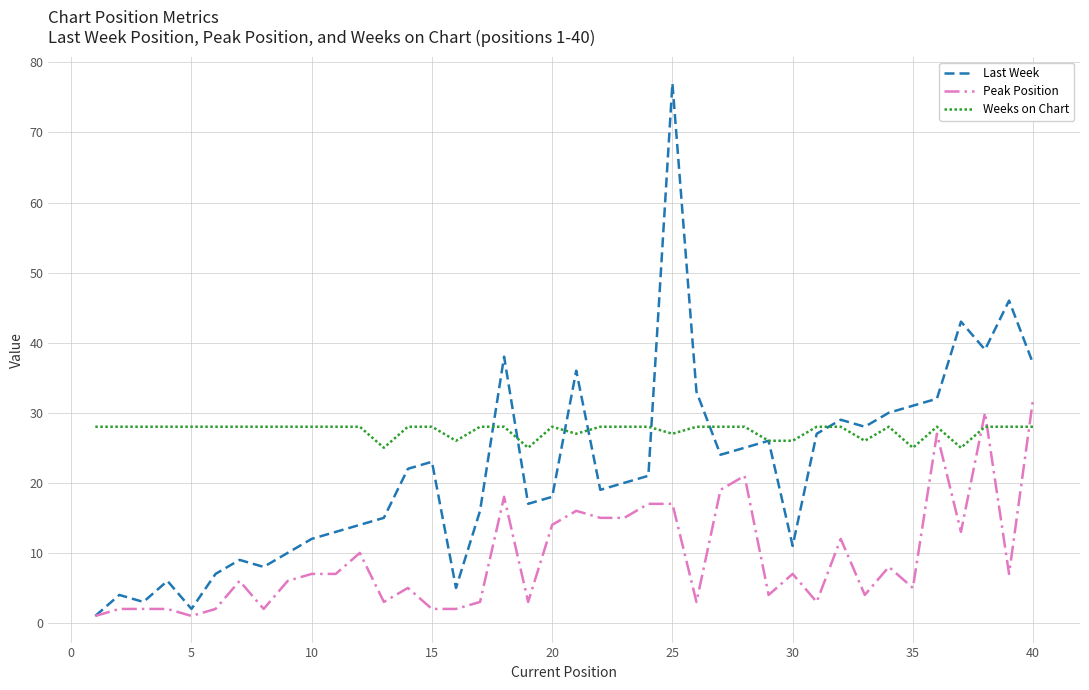

Does the chart display data point markers on the line(s)?

No